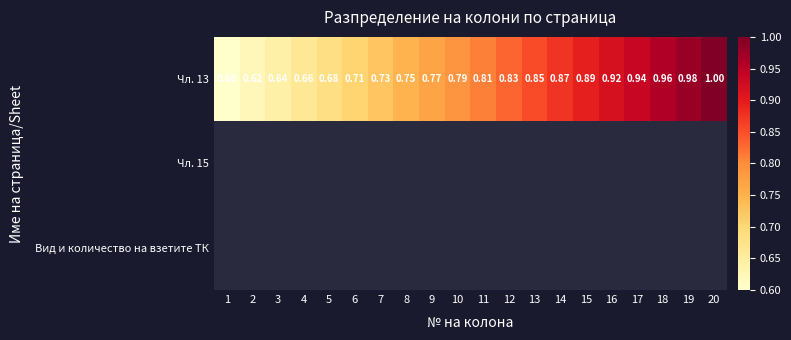

Count the number of data series in this chart.

3